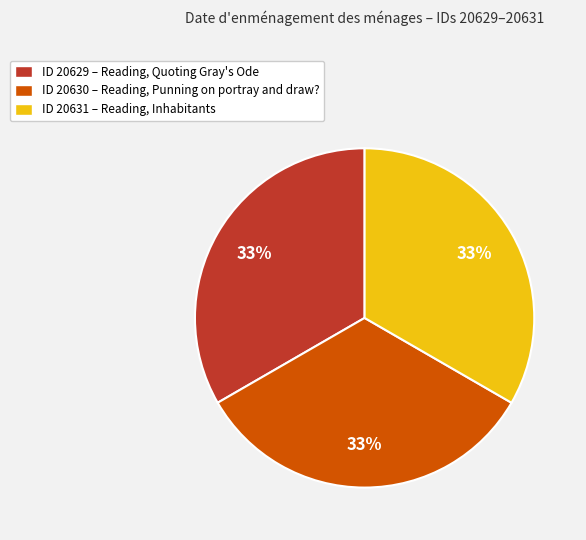

Is there any slice that represents more than half of the pie?

No